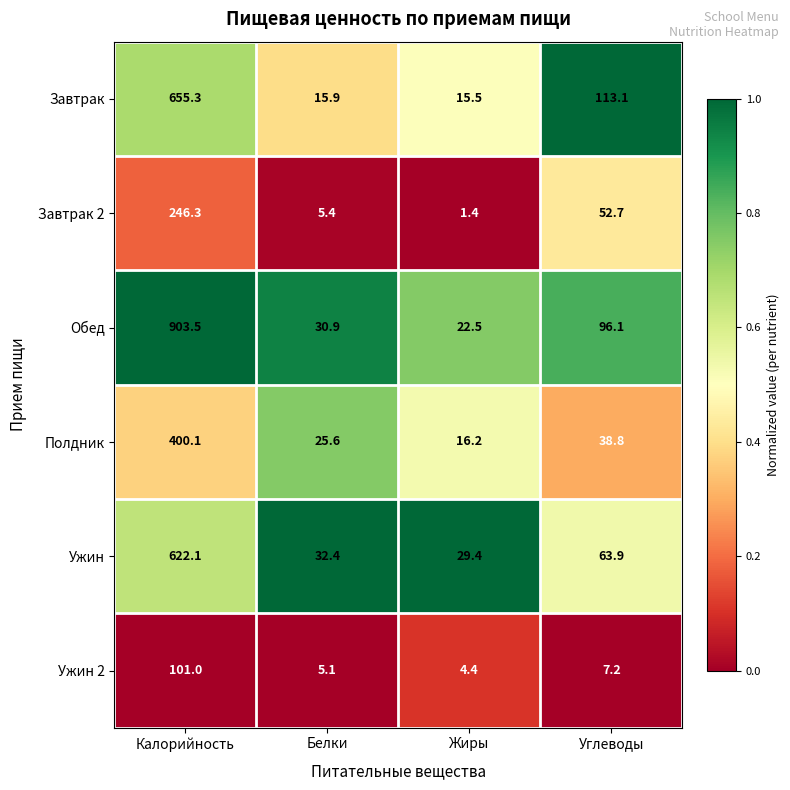

Reading left to right, extract all data points from this chart.

Завтрак: 655.3	15.9	15.5	113.1
Завтрак 2: 246.3	5.4	1.4	52.7
Обед: 903.5	30.9	22.5	96.1
Полдник: 400.1	25.6	16.2	38.8
Ужин: 622.1	32.4	29.4	63.9
Ужин 2: 101.0	5.1	4.4	7.2